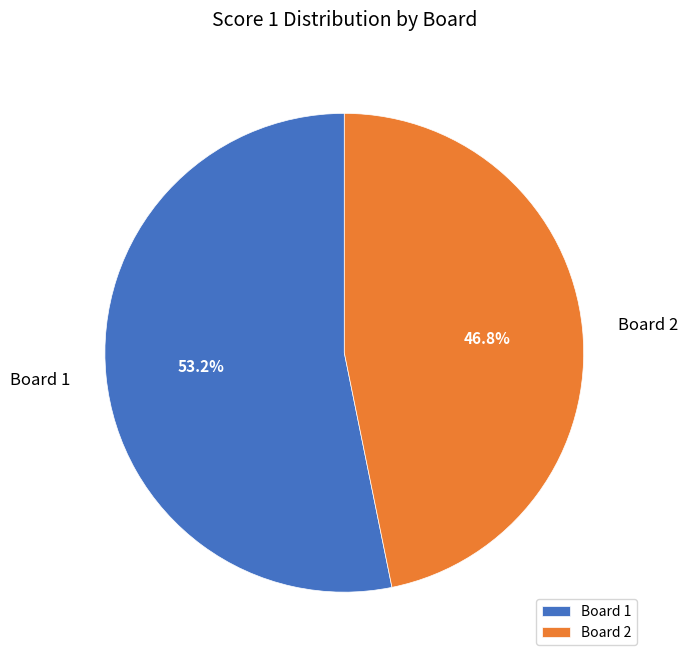

What portion of the pie excludes Board 2?

53.2%